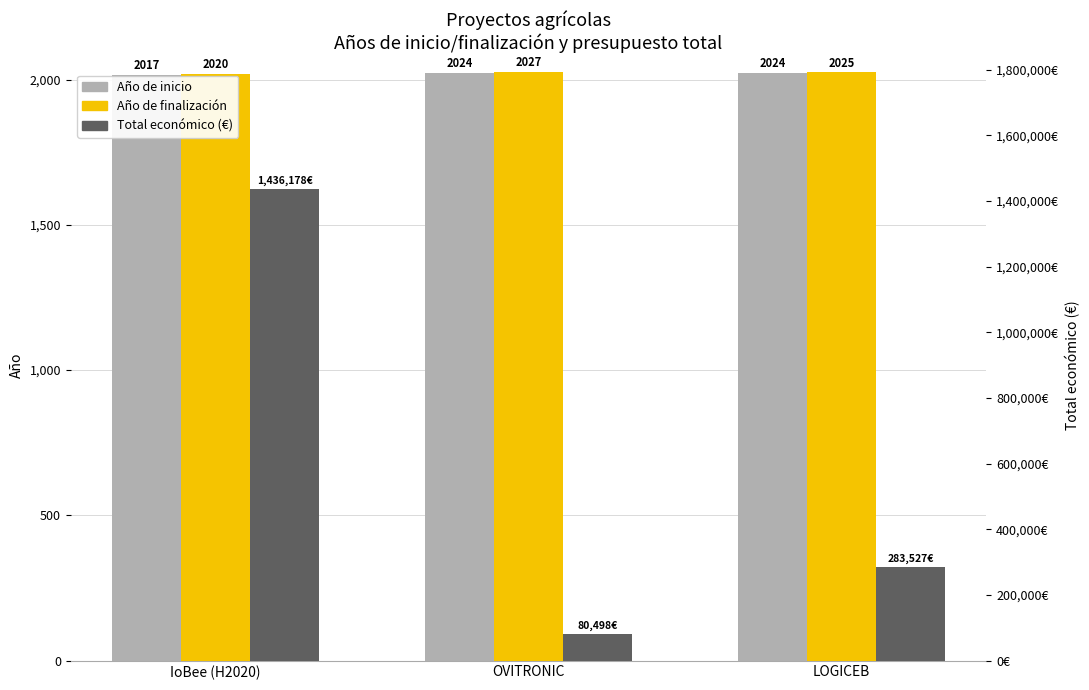

The Año de inicio series shows 2024 at OVITRONIC. True or false?

True